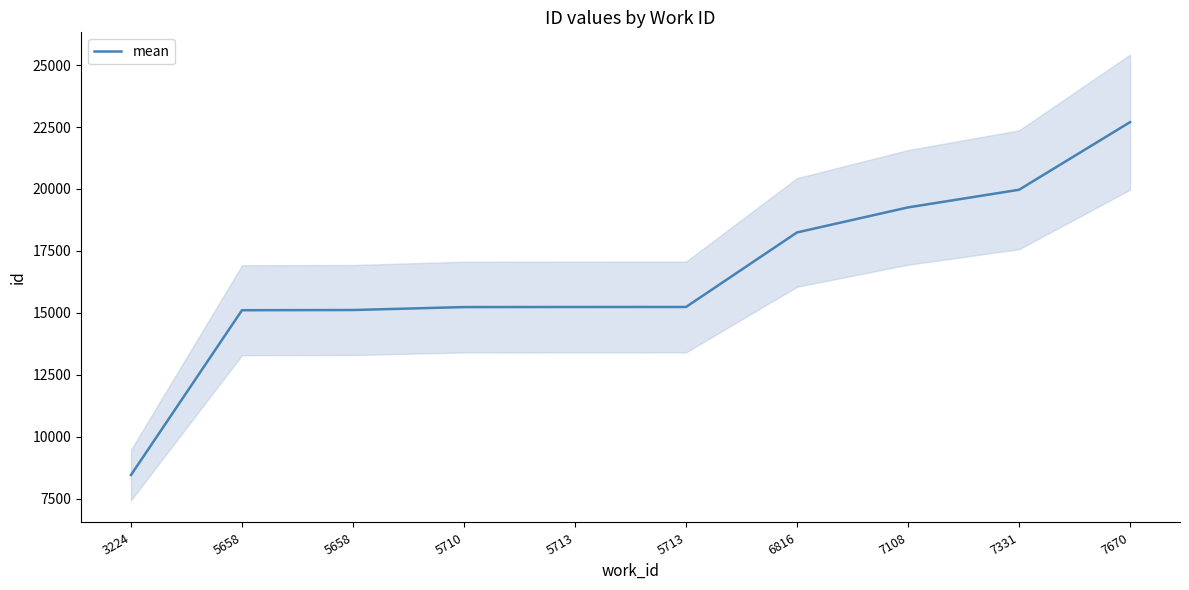

Which label corresponds to the largest value in the chart?

7670